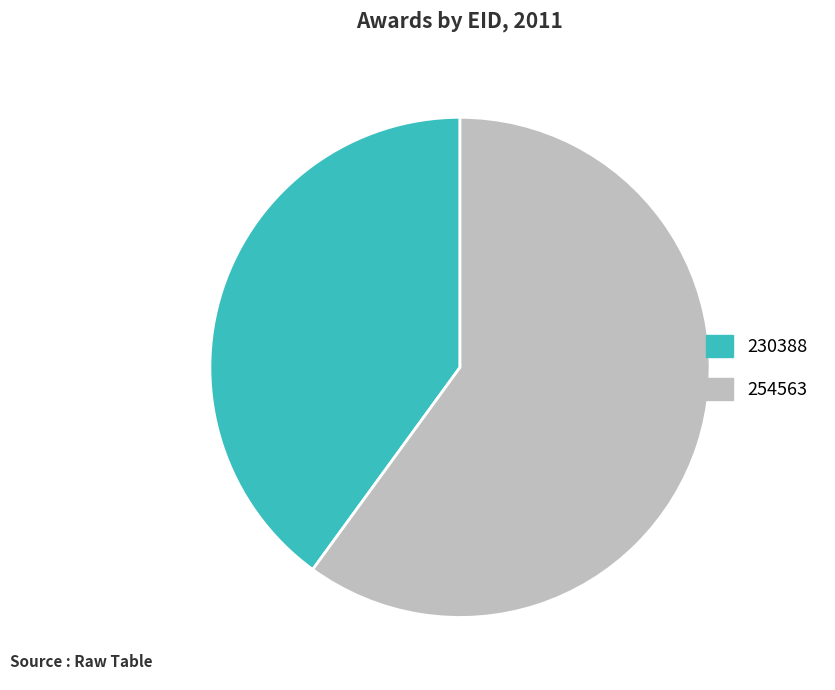

Which category has the biggest portion of the pie?

254563